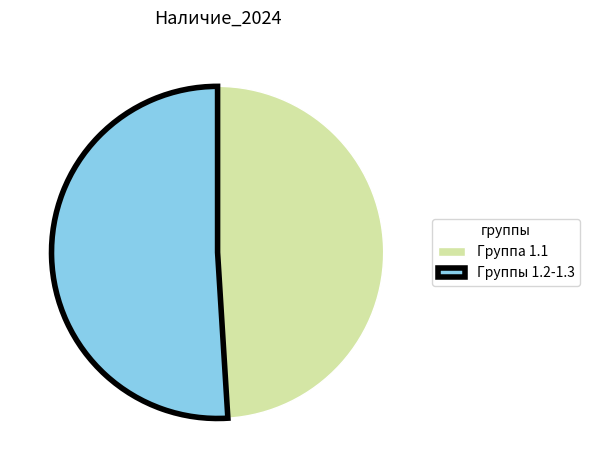

What is the smallest slice in the pie chart?

Группа 1.1